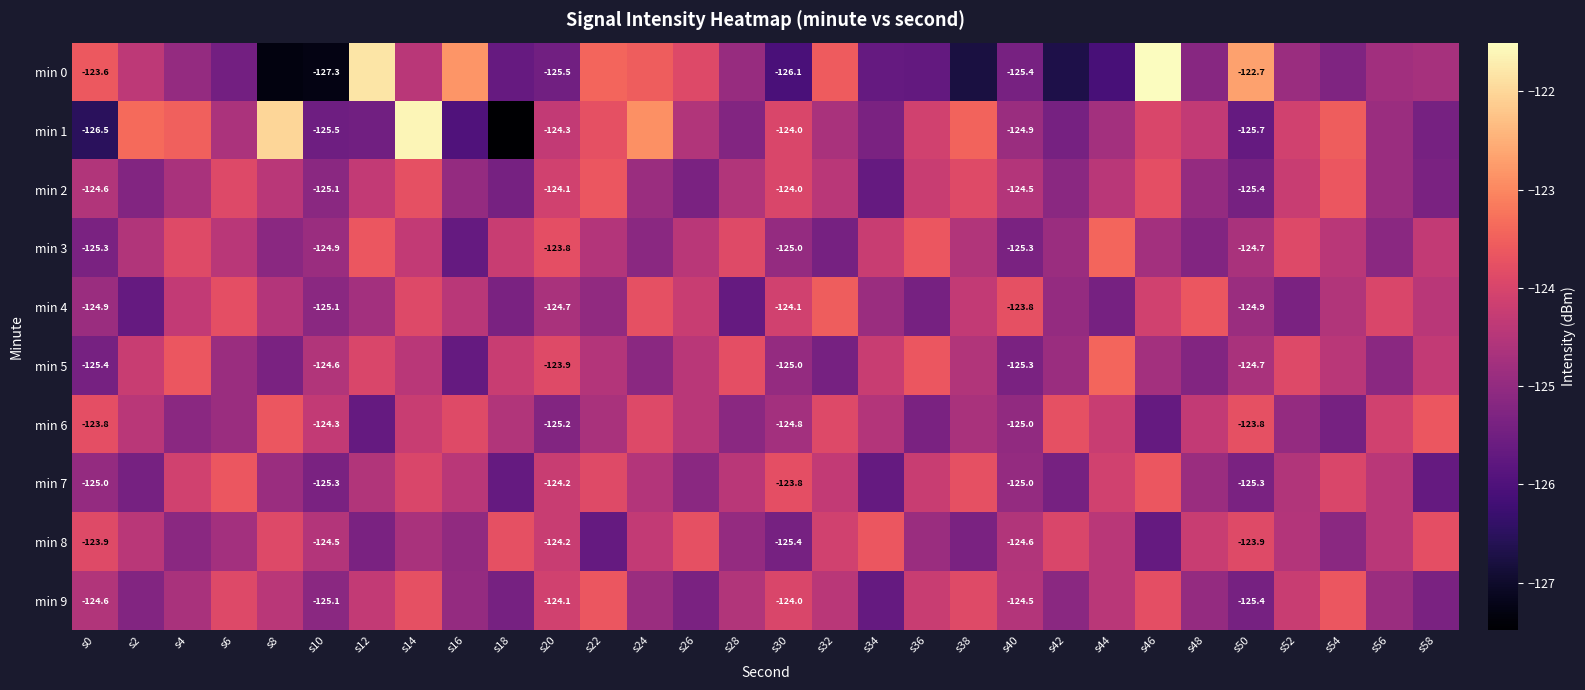

How many data points in min 0 are above -124?

9